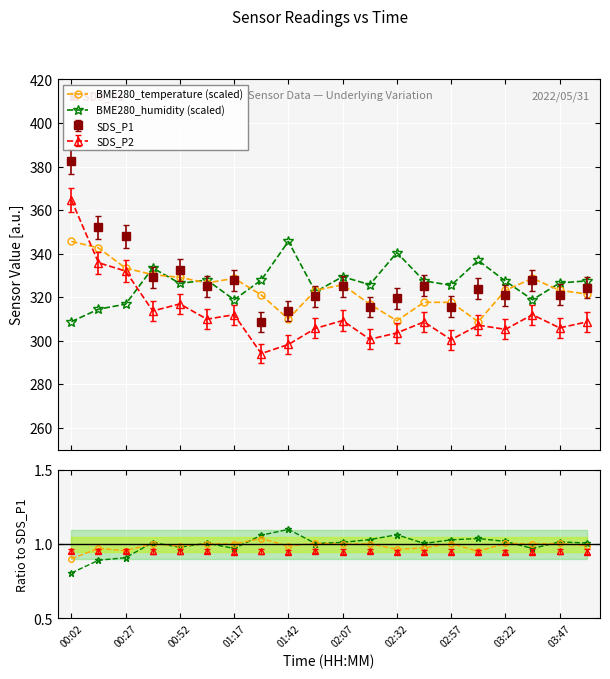

Which series ends up on top after the final intersection of SDS_P2 and BME280_humidity (scaled)?

BME280_humidity (scaled)